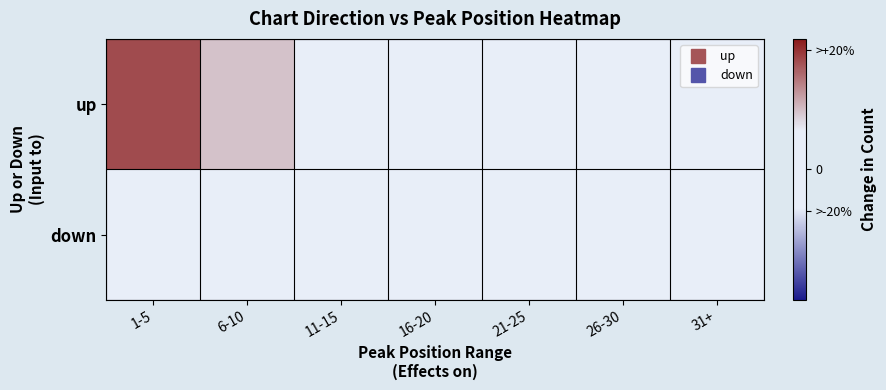

Reading left to right, what are all the values shown in this chart?

up: 1-5=12.6	6-10=6.6	11-15=2.6	16-20=-1.4	21-25=-1.4	26-30=-1.4	31+=-2.4
down: 1-5=0.6	6-10=-0.4	11-15=-1.4	16-20=-2.4	21-25=-3.4	26-30=-4.4	31+=-4.4